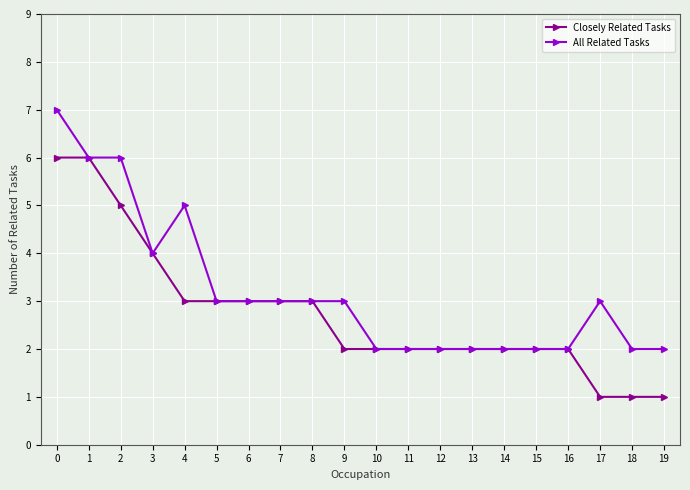

Count the number of categories in the chart.

20